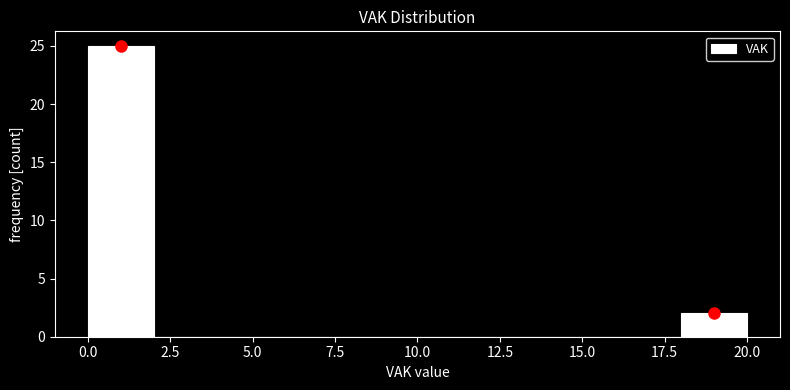

What is the height of the bar covering 18 to 20 on the x-axis? The values are not printed on the chart, so give them approximately, as read against the axis.

2